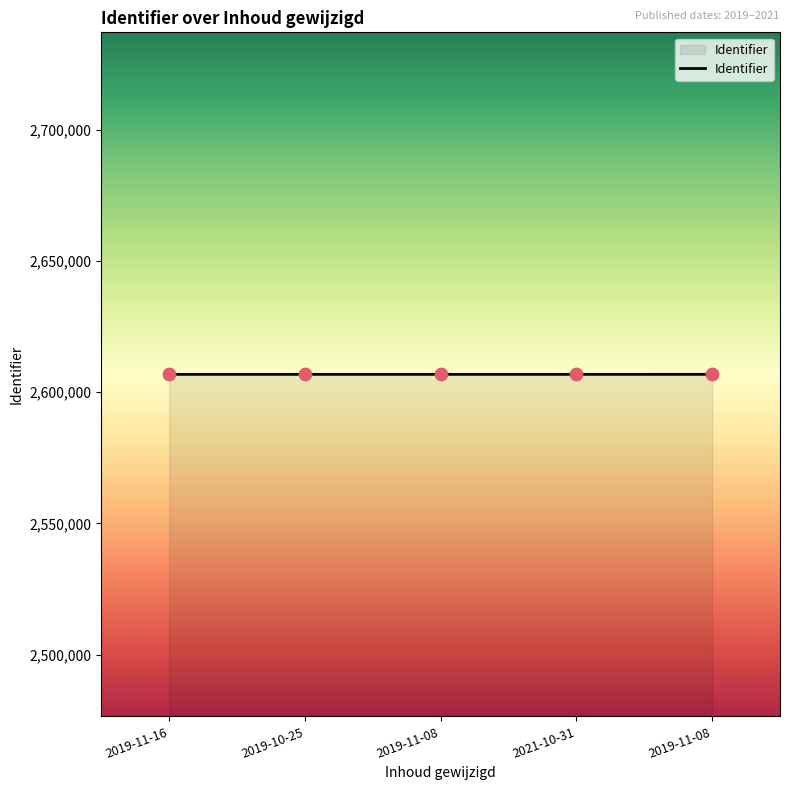

How many series are shown in this chart?

1